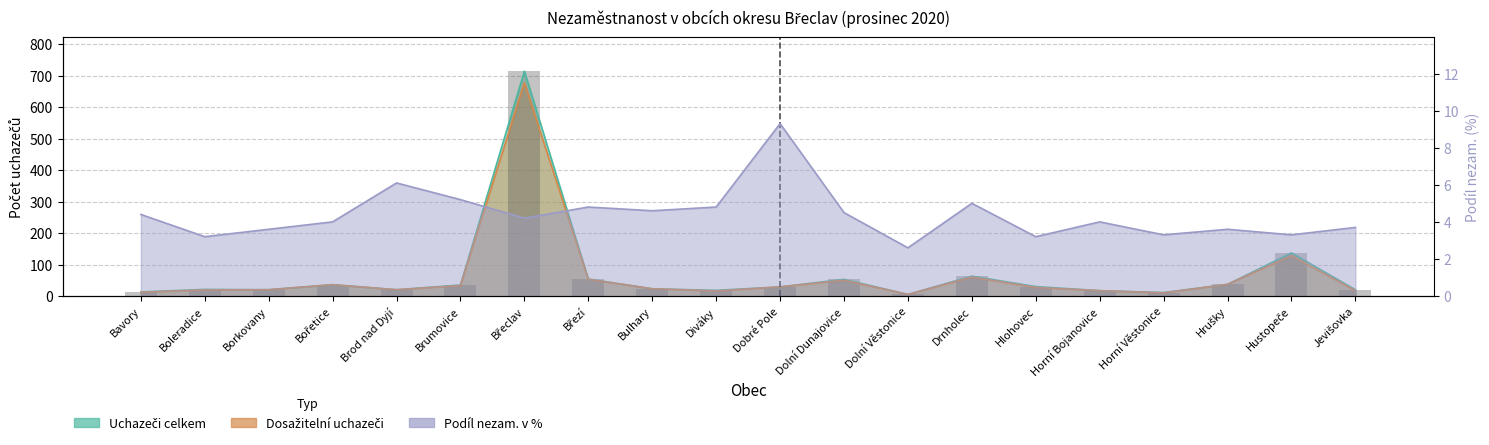

Which category has the highest value across all series?

Břeclav